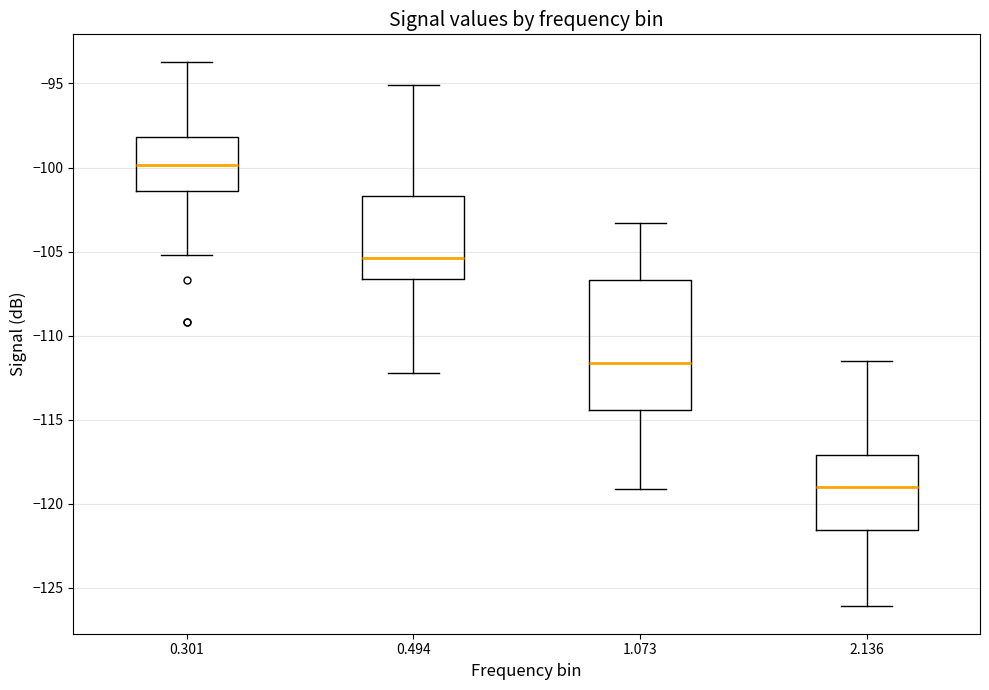

Which box's median line is the lowest?

2.136